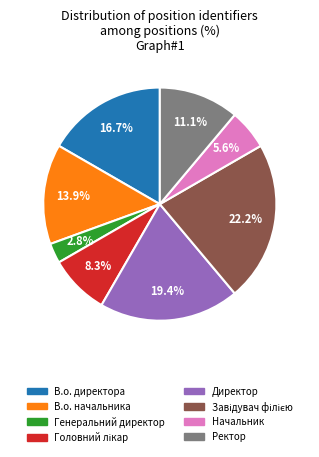

Combined, what portion of the pie is В.о. начальника and Ректор?

25.0%